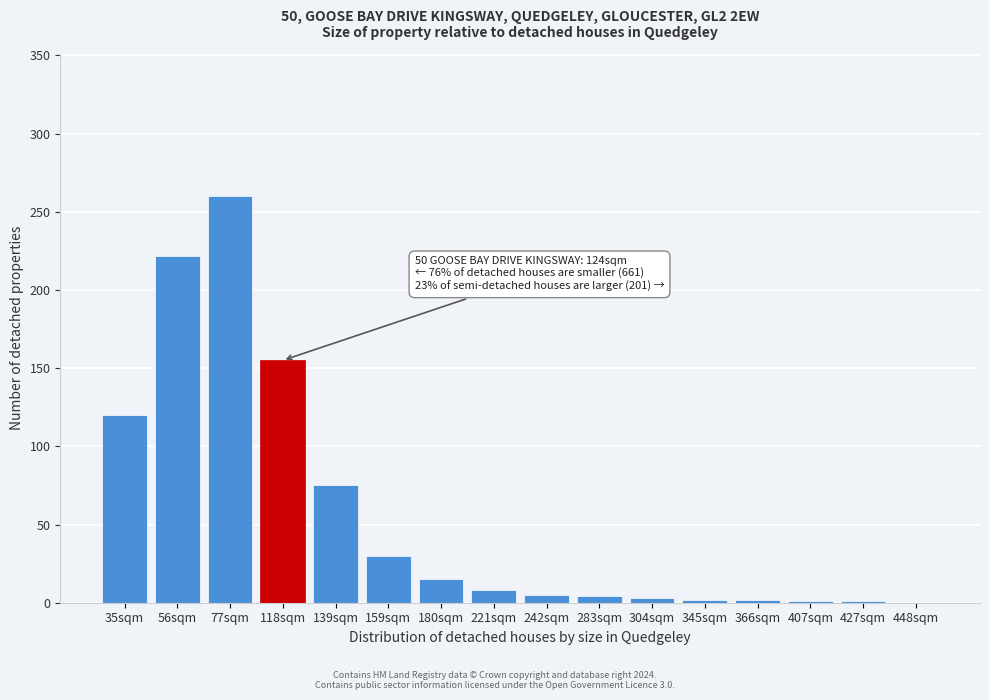

Where is the data nearest to the value 130?

35sqm